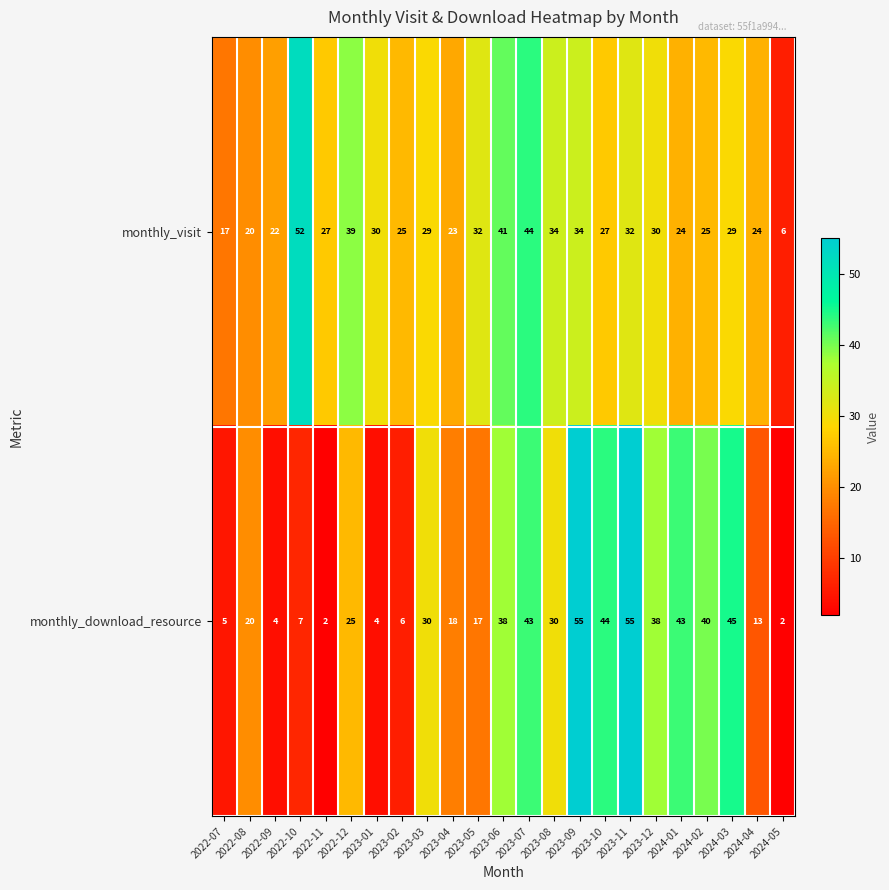

The monthly_visit series shows 32 at 2023-11. True or false?

True